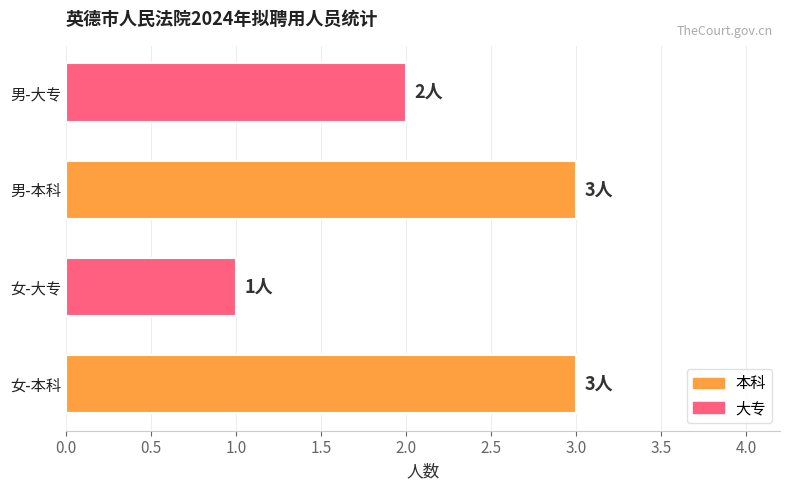

What is the sum of the values at 女-本科 and 男-本科?

6